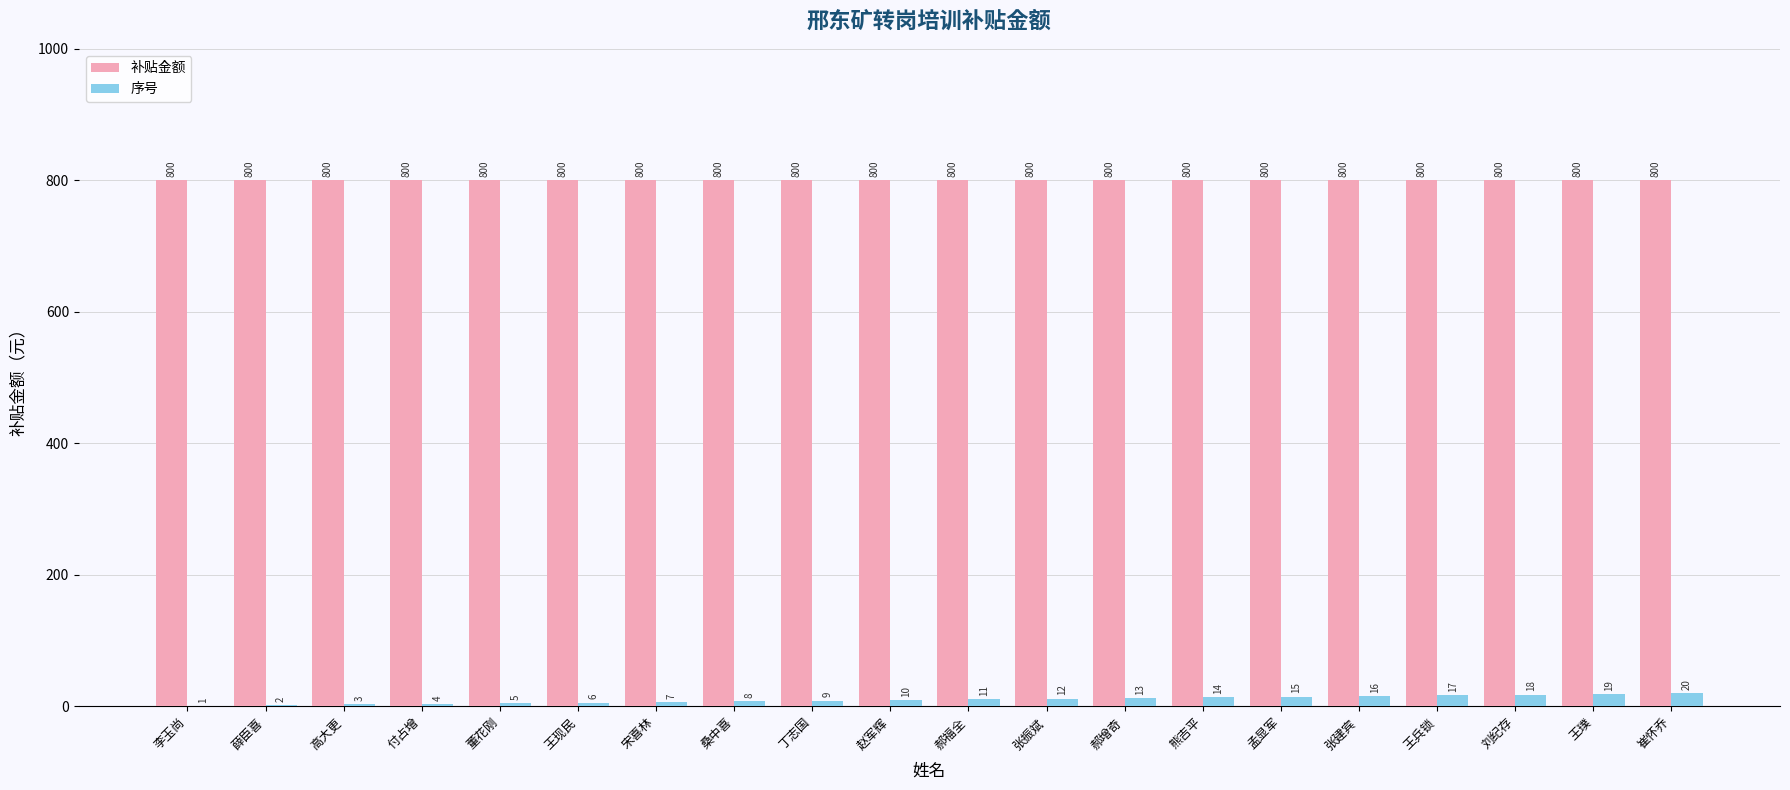

Which category has the highest value in the 序号 series?

崔怀乔